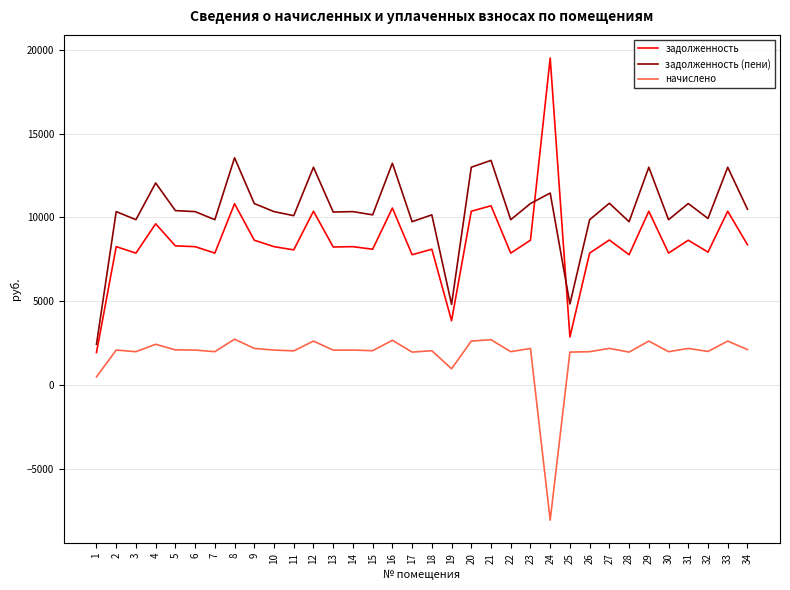

List the series in order of their overall mean, lowest first.

начислено, задолженность, задолженность (пени)